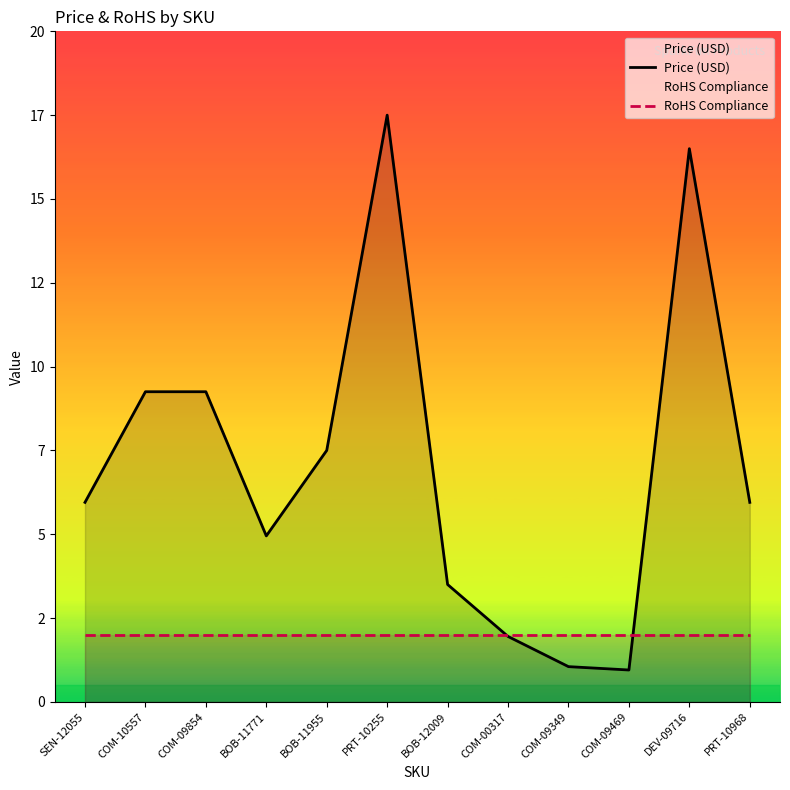

How many intersections are there between RoHS Compliance and Price (USD)?

2